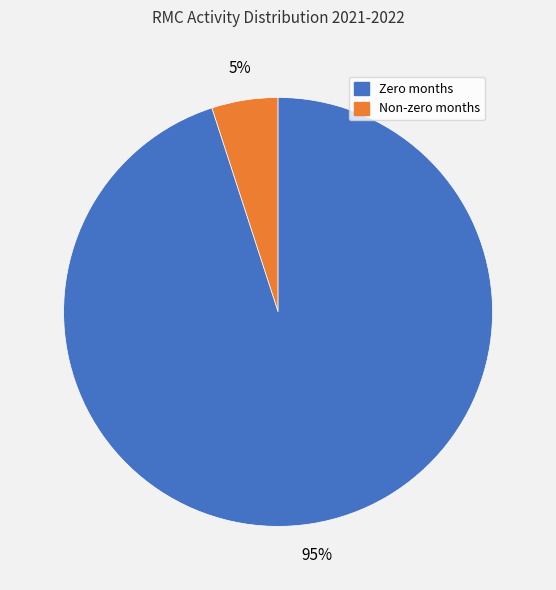

Is there any slice that represents more than half of the pie?

Yes